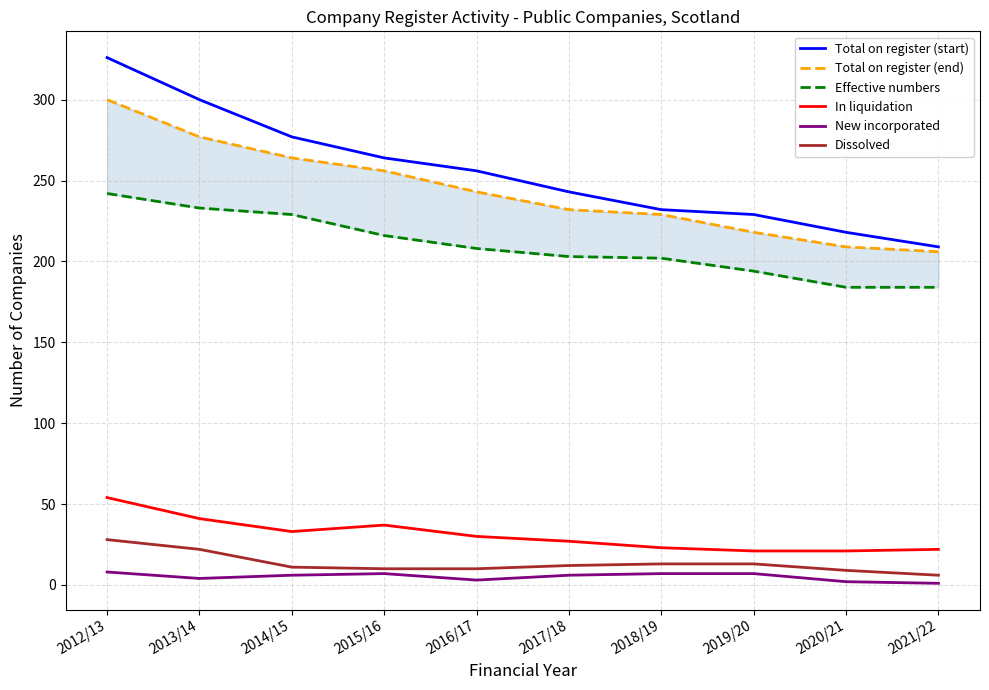

What is the minimum value for Effective numbers?

184